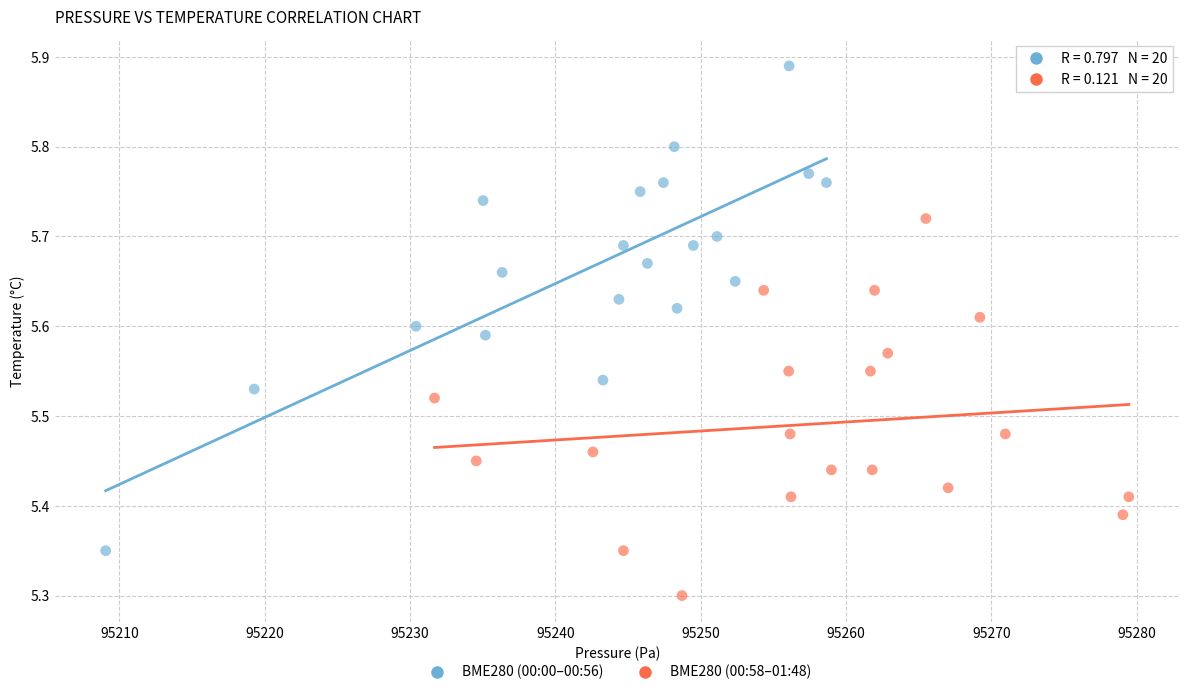

Which series contains the highest Y value?

BME280 (00:00–00:56)